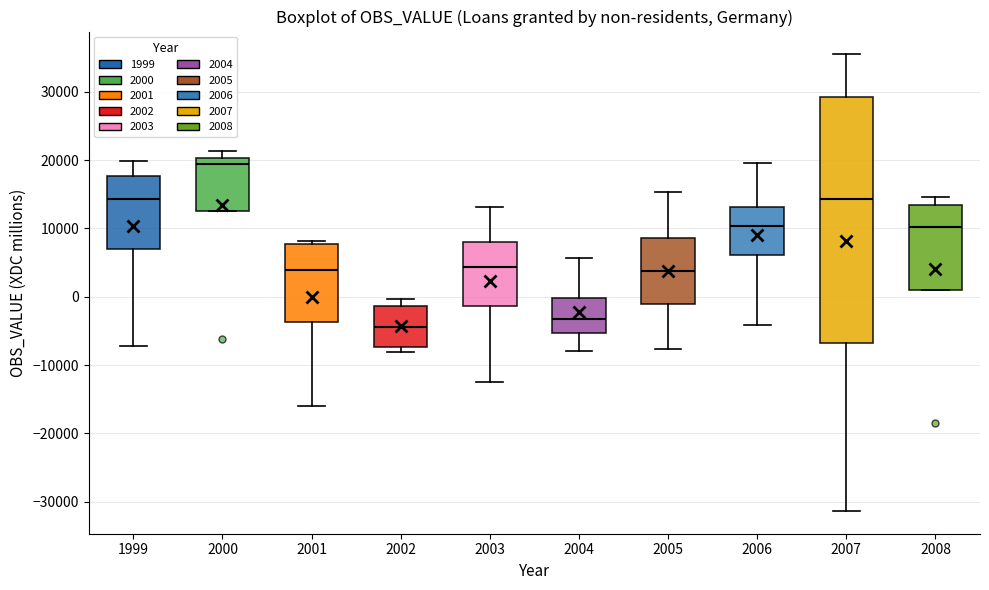

Which box is the tallest, from its lower edge to its upper edge?

2007